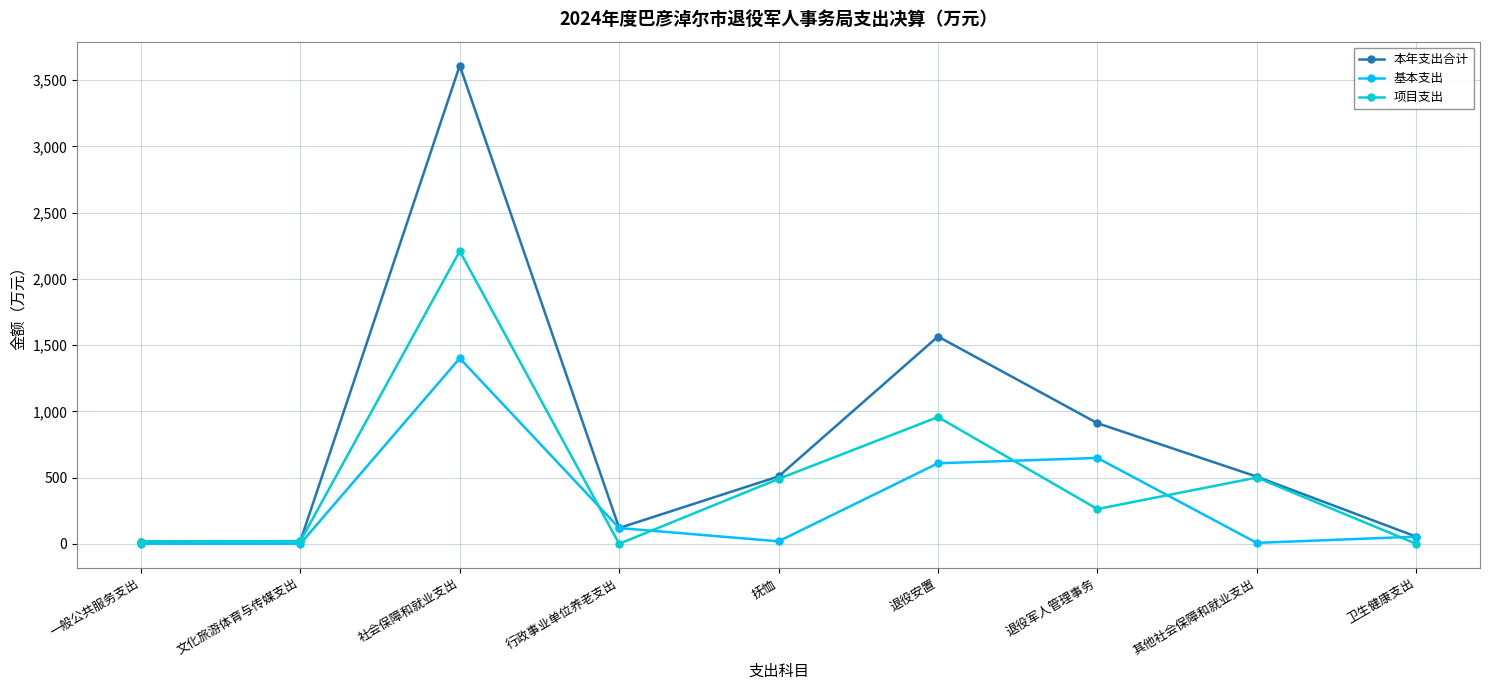

The value of 项目支出 at 其他社会保障和就业支出 is 313.5. True or false?

False